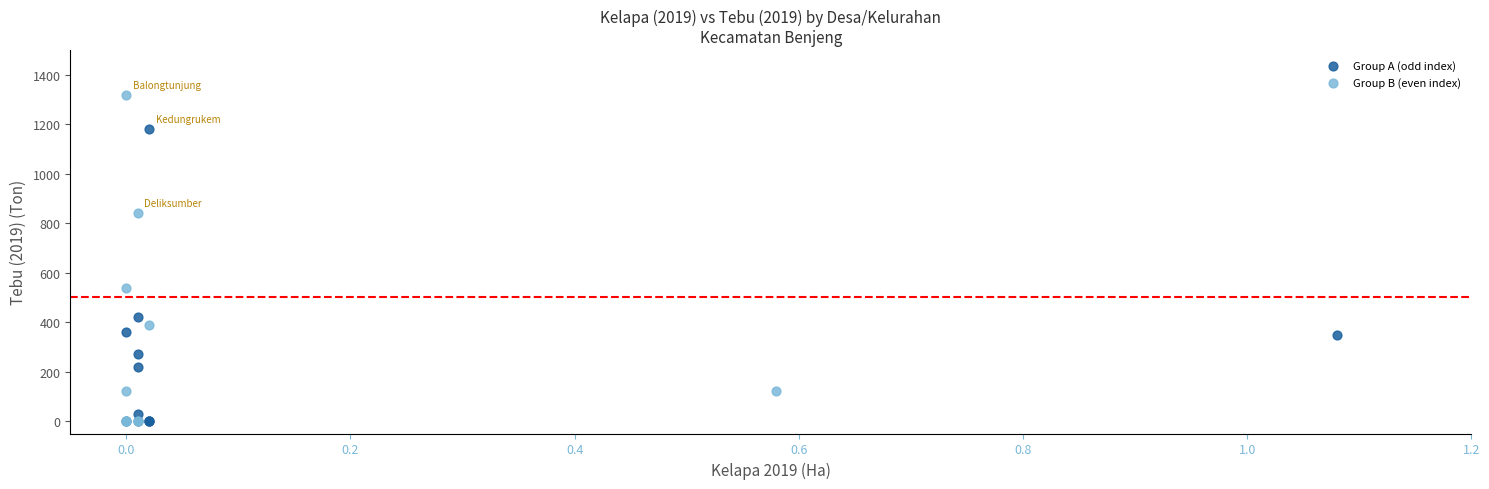

Which series has the widest spread of Y values?

Group B (even index)